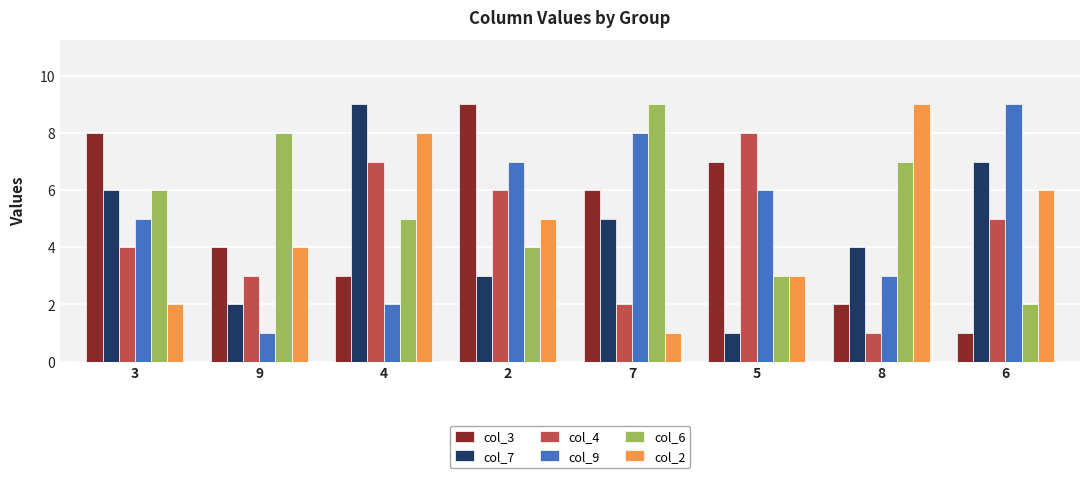

What is the approximate value of col_9 at 4?

2